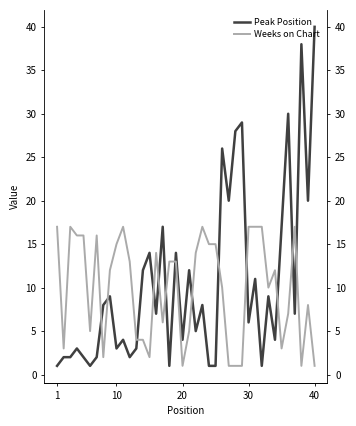

True or false: Weeks on Chart and Peak Position intersect in this chart.

True